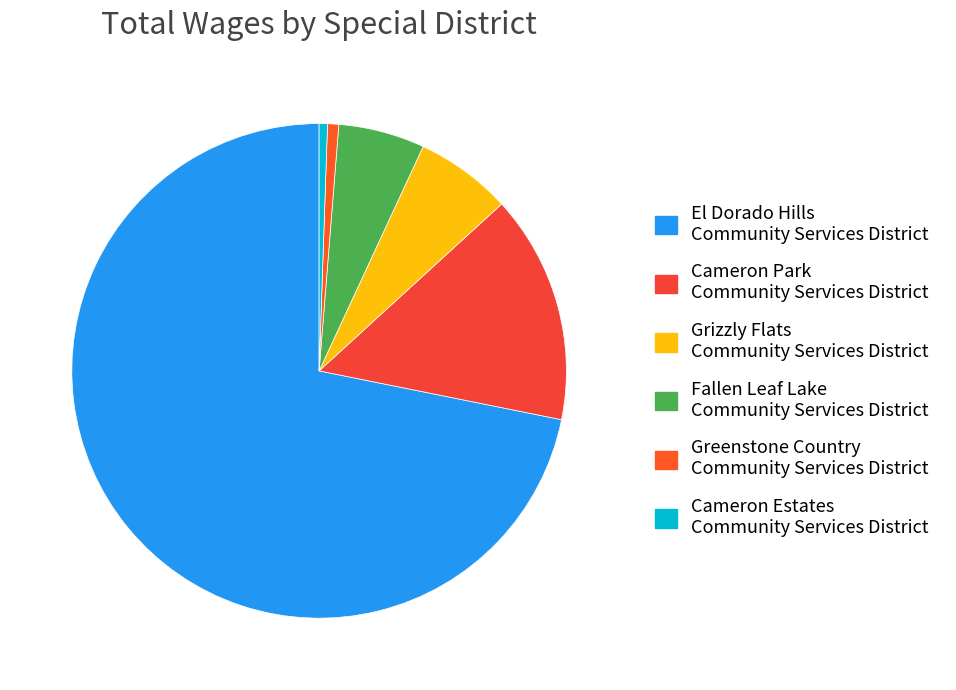

What is the change in value from Grizzly Flats Community Services District to Greenstone Country Community Services District?

-213715